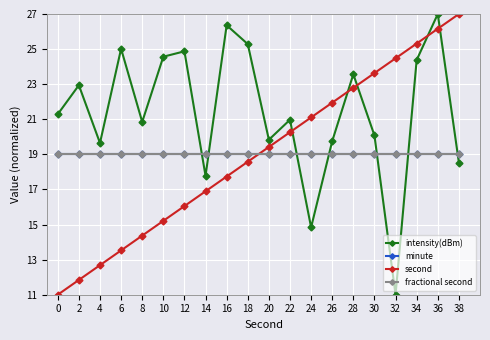

Which label corresponds to the largest value in the chart?

36